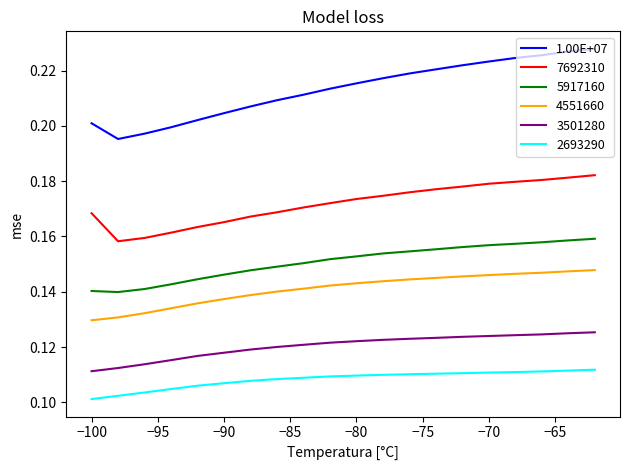

List the series in order of their peak value, highest first.

1.00E+07, 7692310, 5917160, 4551660, 3501280, 2693290